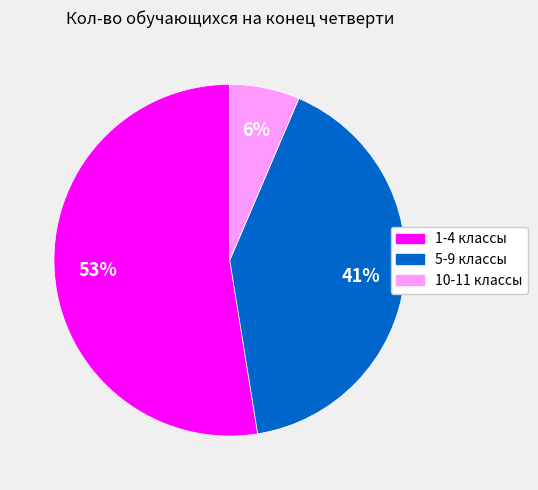

Combined, do 1-4 классы and 5-9 классы account for over 50%?

Yes